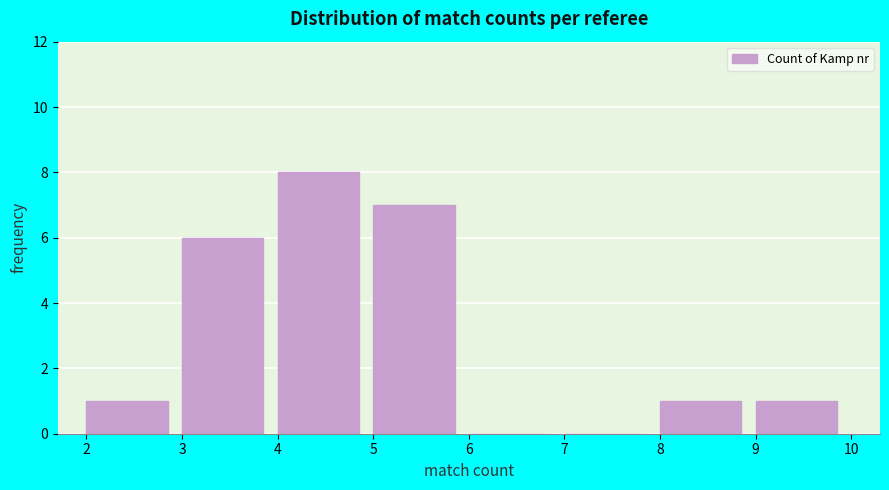

Reading left to right, transcribe this chart: for each bar, give the range it covers on the x-axis and its height. The values are not printed on the chart, so give them approximately, as read against the axis.

2 to 3: 1
3 to 4: 6
4 to 5: 8
5 to 6: 7
6 to 7: 0
7 to 8: 0
8 to 9: 1
9 to 10: 1